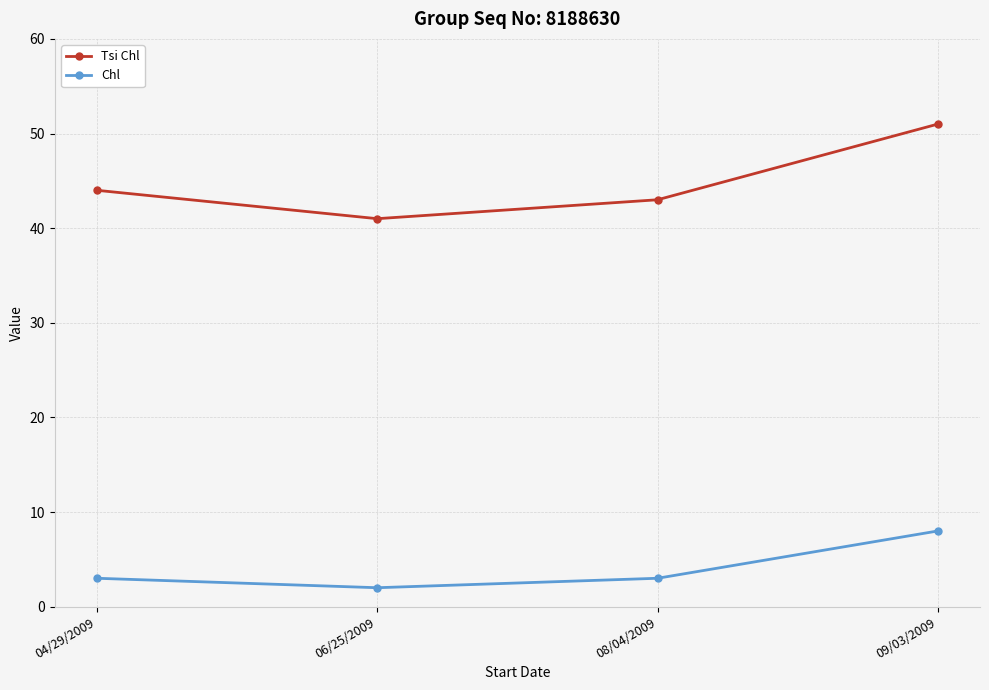

At which category is the sum across all series the highest?

09/03/2009